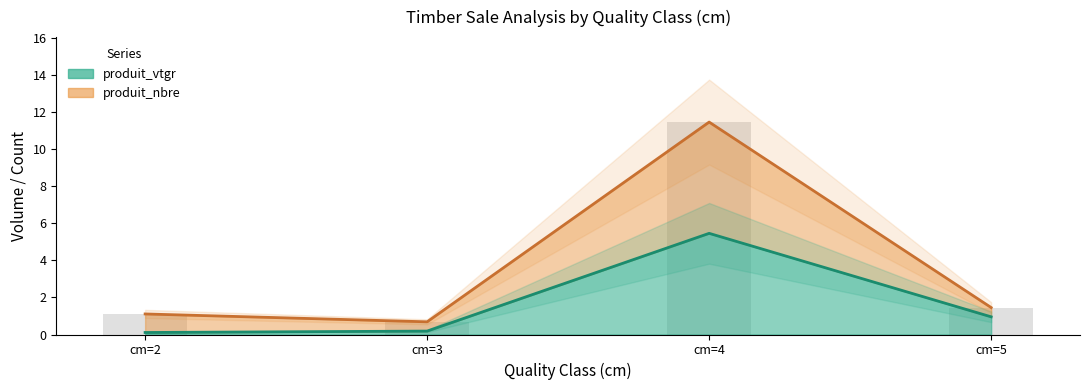

What is the difference between the highest and lowest values at cm=5?

0.5